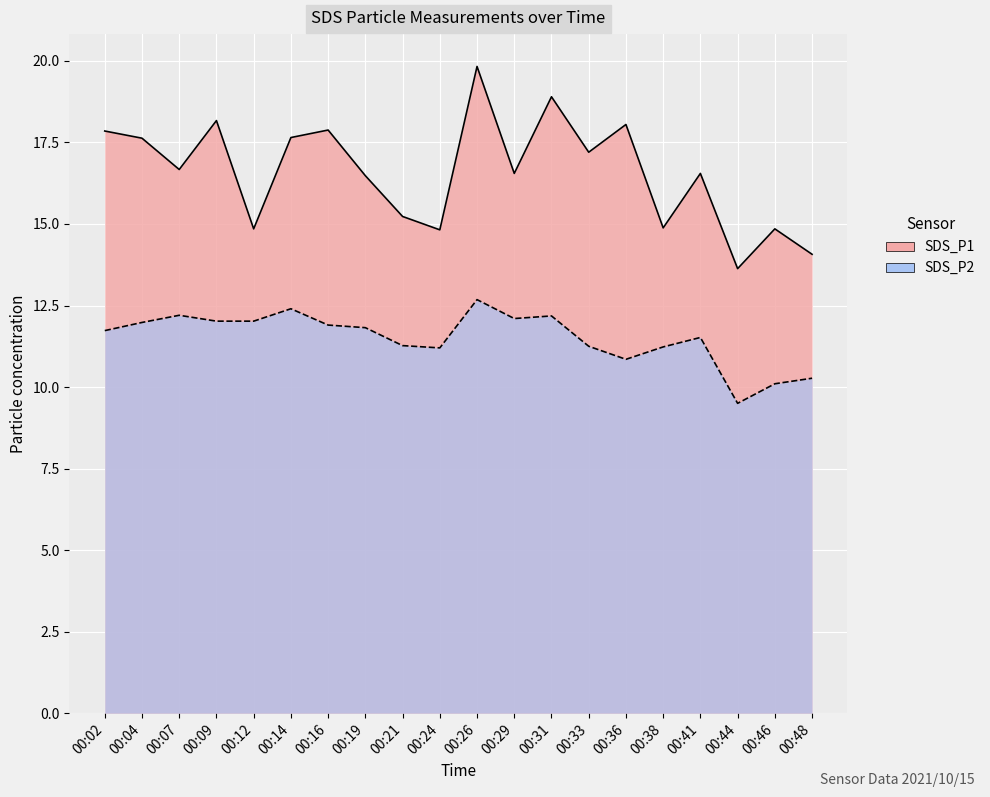

What is the sum of the SDS_P1 values at 00:12 and 00:24?

29.7